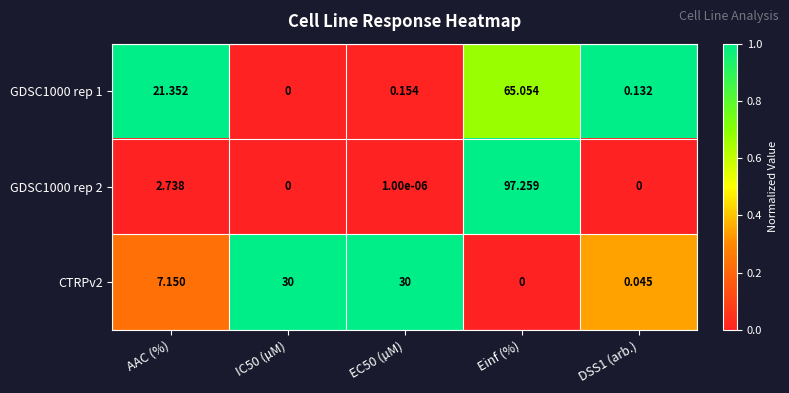

At which label does CTRPv2 first exceed 7?

AAC (%)